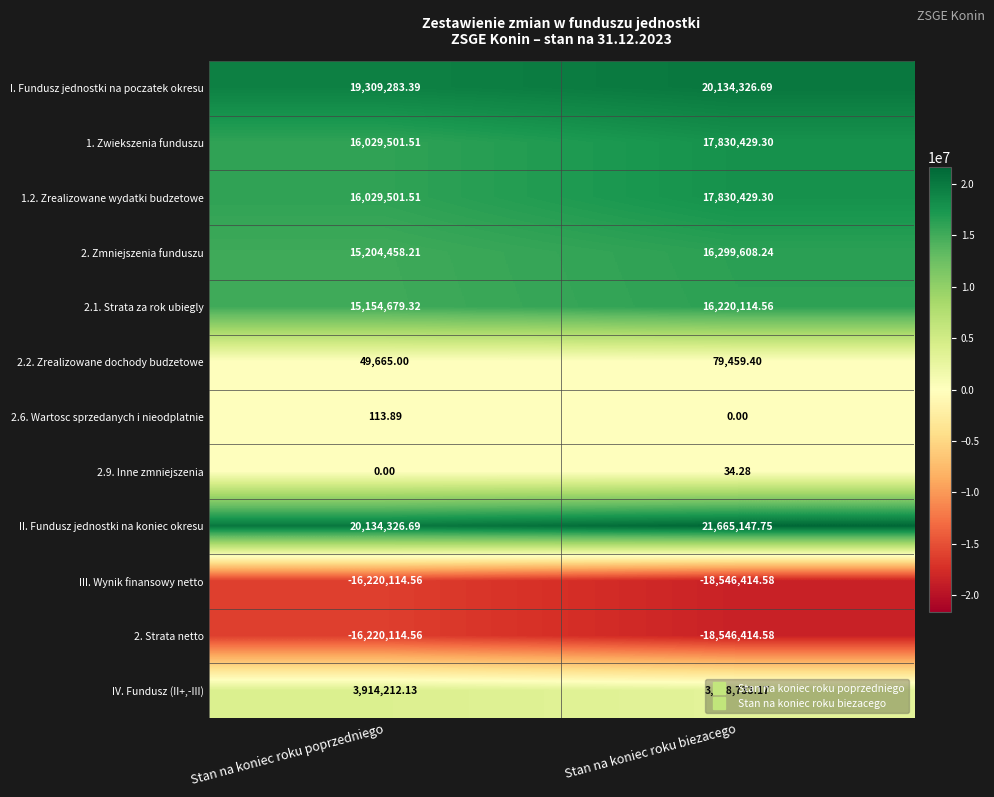

Which category has the highest value in the 1. Zwiekszenia funduszu series?

Stan na koniec roku biezacego